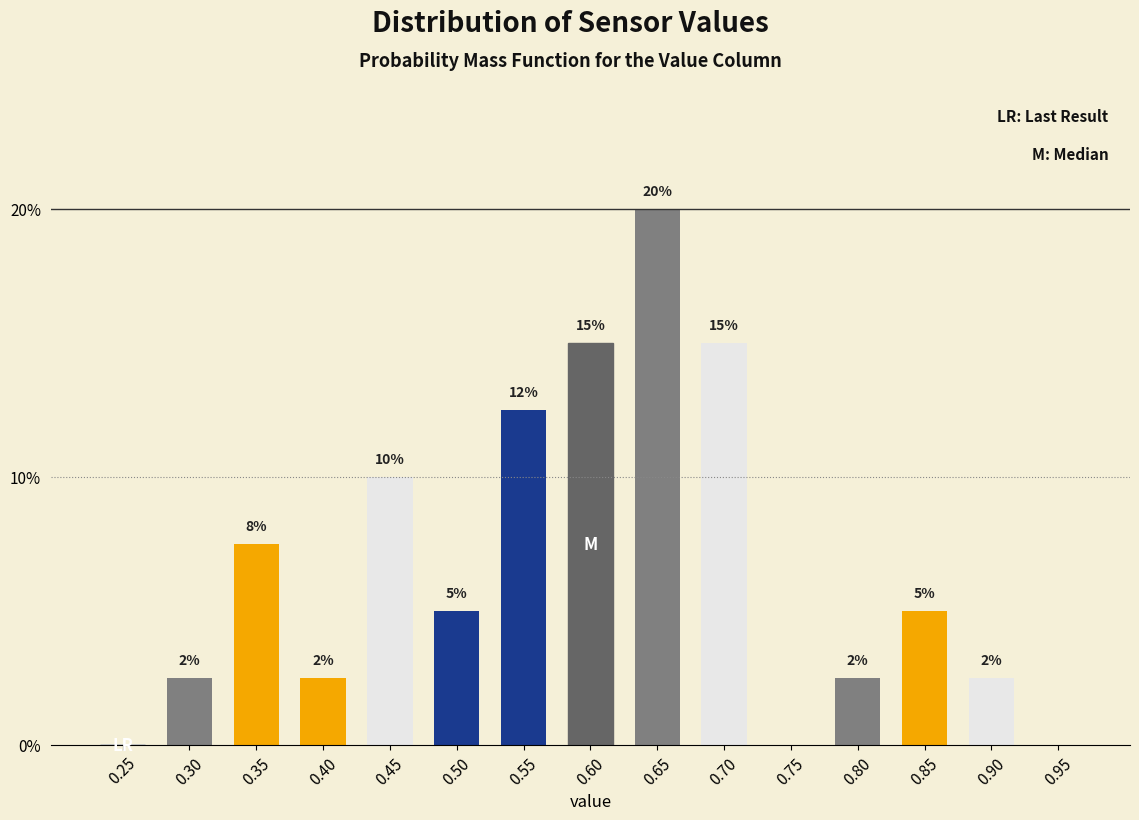

True or false: the data shows 13.2 at 0.45.

False